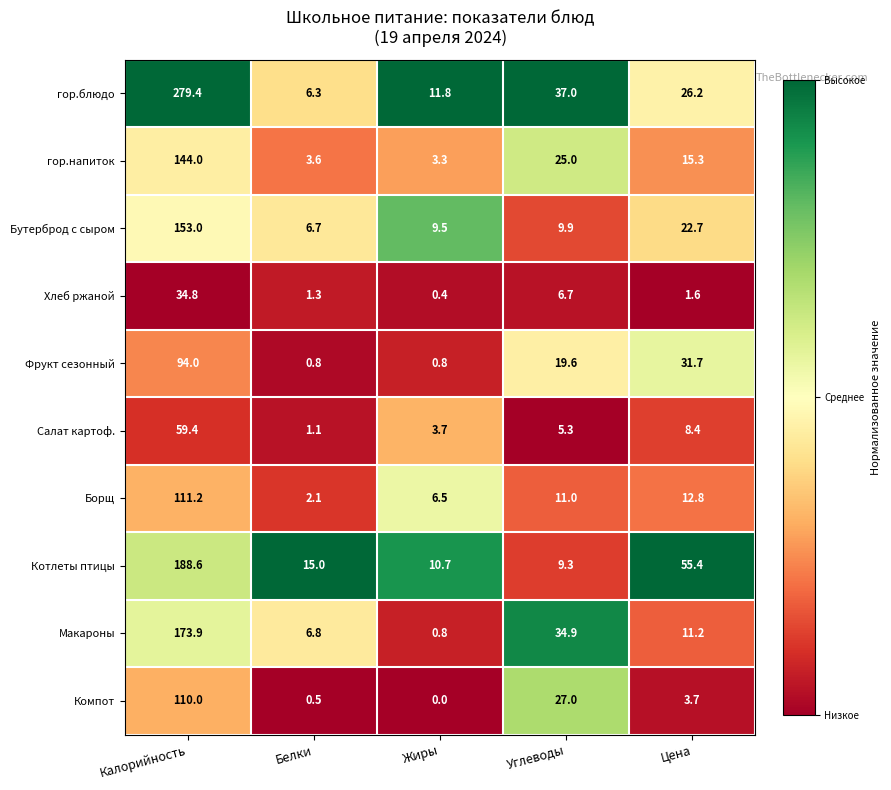

What is the difference between the highest and lowest values at Калорийность?

244.6